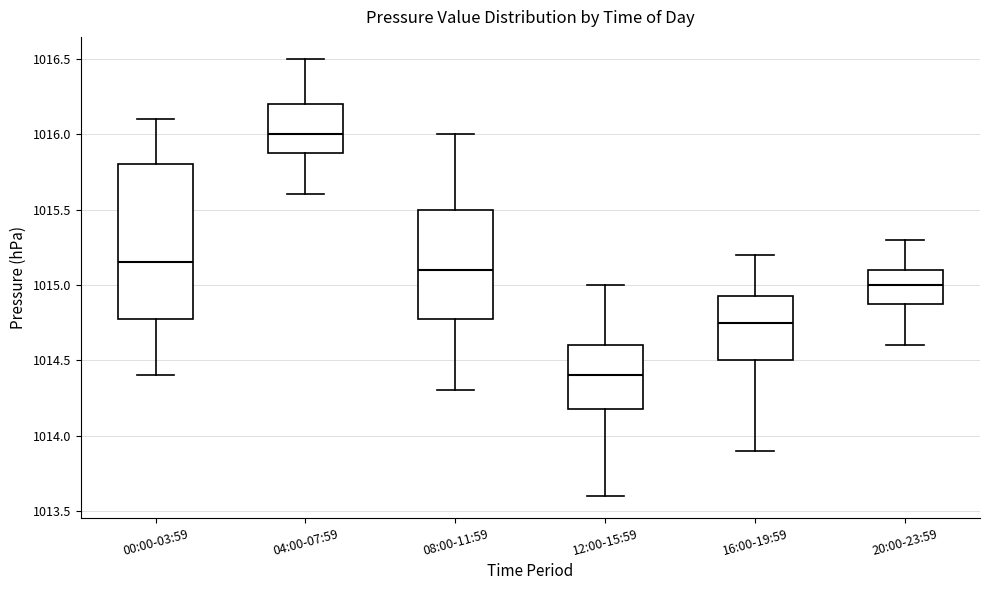

Reading left to right, transcribe this box plot: for each box, give where its median line is, the range the box spans, and where its two whiskers end, as read against the y-axis. The values are not printed on the chart, so give them approximately, as read against the axis.

00:00-03:59: median 1015.15, box 1014.80 to 1015.80, whiskers 1014.40 to 1016.10
04:00-07:59: median 1016.00, box 1015.90 to 1016.20, whiskers 1015.60 to 1016.50
08:00-11:59: median 1015.10, box 1014.80 to 1015.50, whiskers 1014.30 to 1016.00
12:00-15:59: median 1014.40, box 1014.20 to 1014.60, whiskers 1013.60 to 1015.00
16:00-19:59: median 1014.75, box 1014.50 to 1014.95, whiskers 1013.90 to 1015.20
20:00-23:59: median 1015.00, box 1014.90 to 1015.10, whiskers 1014.60 to 1015.30